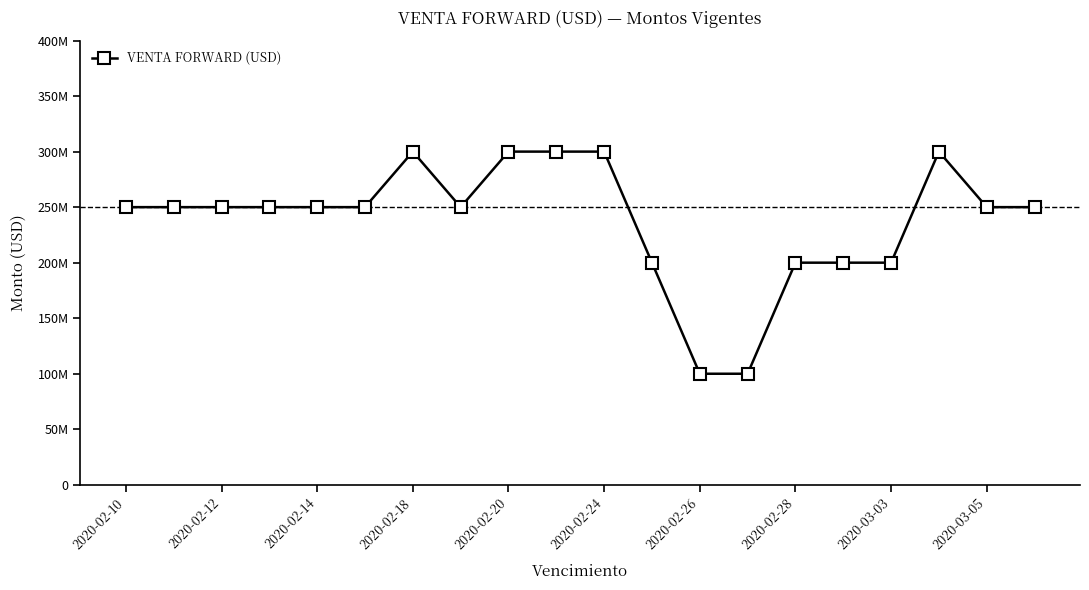

What is the sum of all values?

4750000000